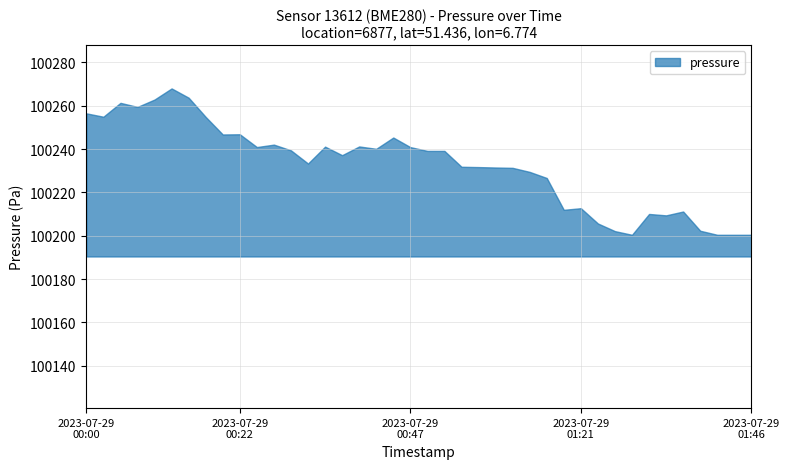

What is the maximum value shown in the chart?

100268.0